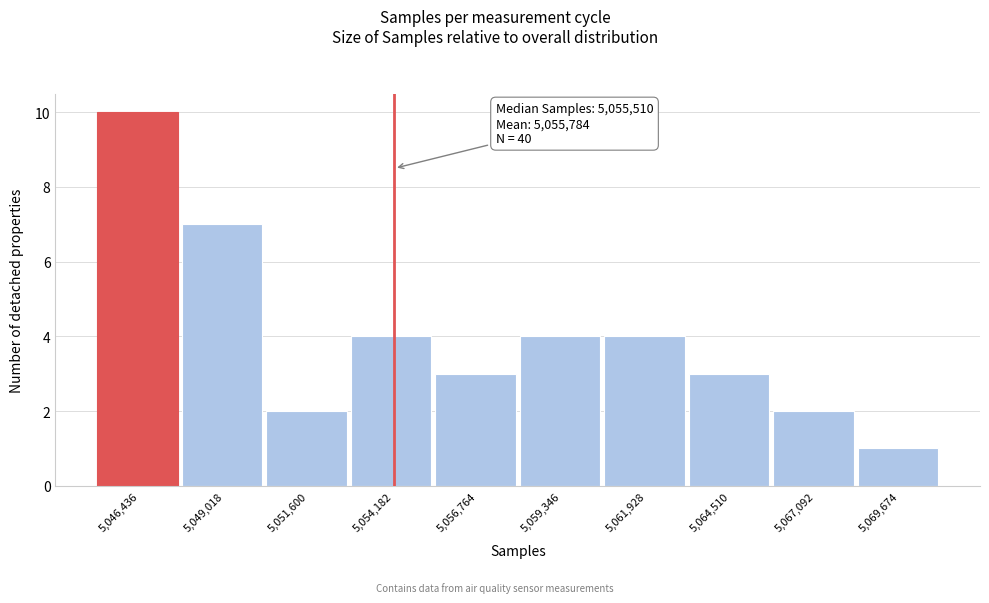

Reading right to left, list all the values displayed in this chart.

1	2	3	4	4	3	4	2	7	10